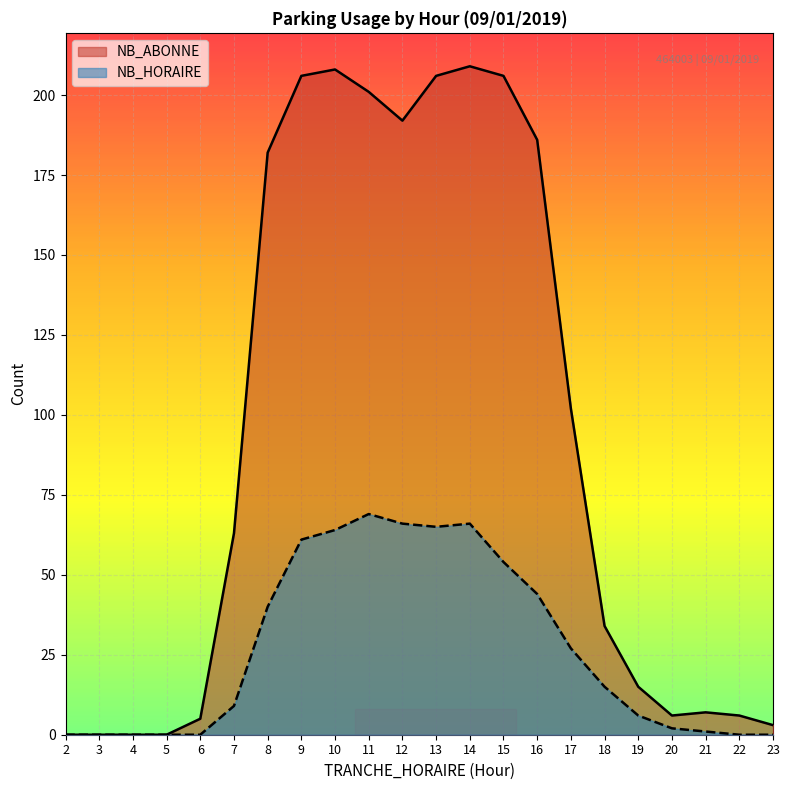

What are all the series names shown in the legend?

NB_ABONNE, NB_HORAIRE